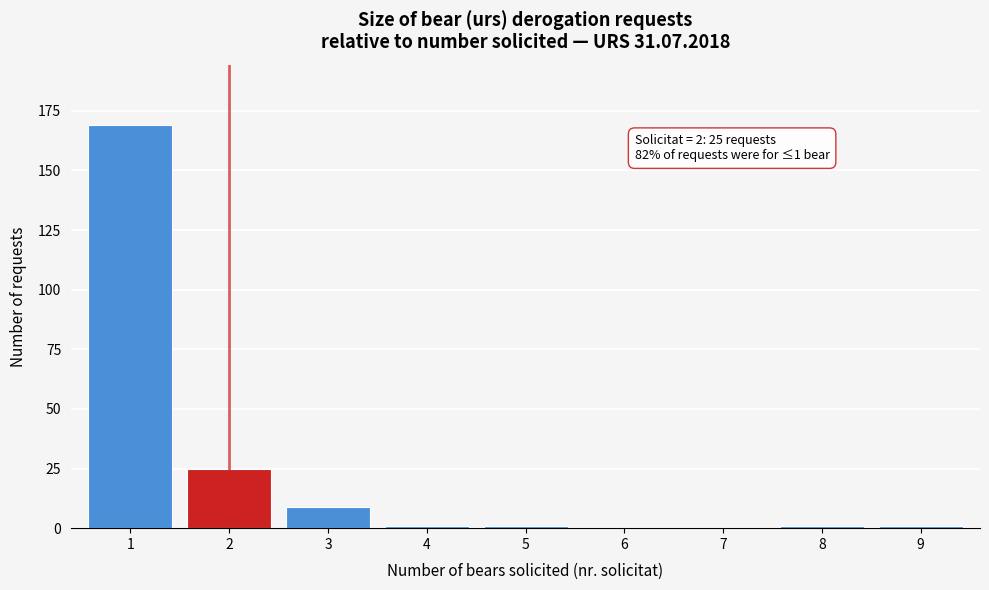

Reading left to right, what are all the values shown in this chart?

1=169	2=25	3=9	4=1	5=1	6=0	7=0	8=1	9=1